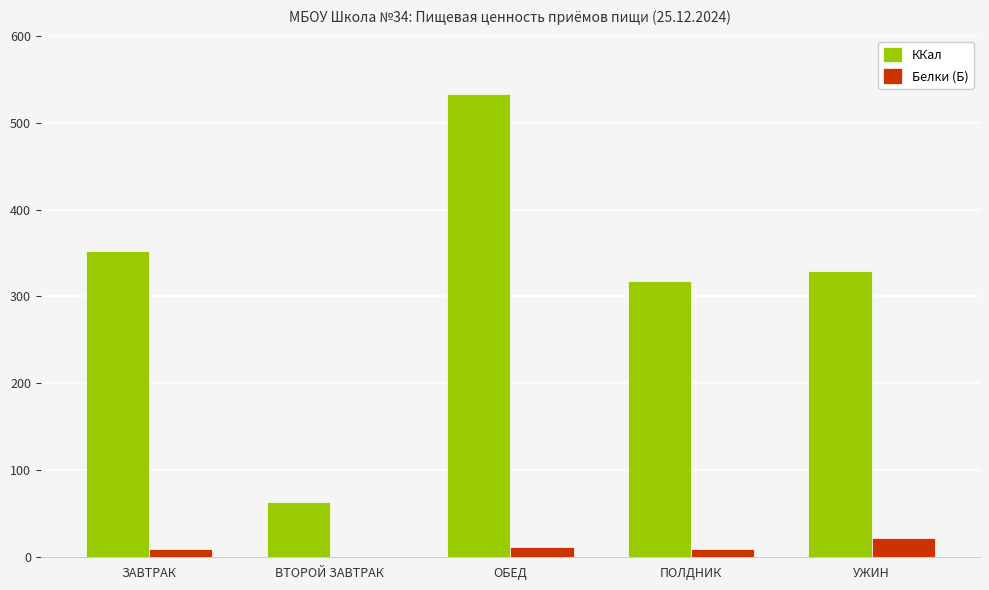

What is the highest value of the ККал series?

533.4